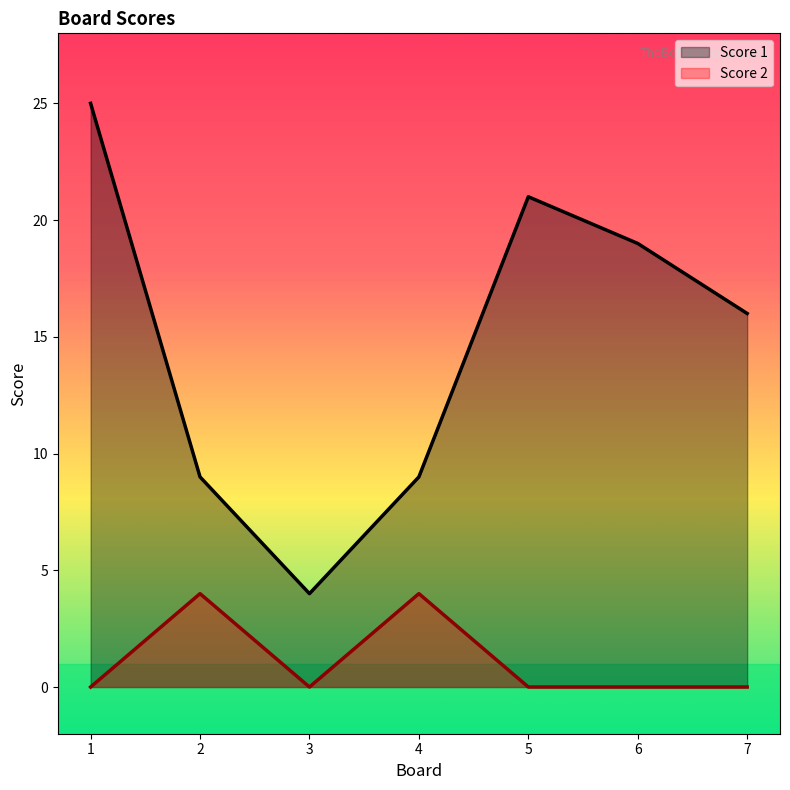

Reading left to right, what are all the values shown in this chart?

Score 1: 1=25	2=9	3=4	4=9	5=21	6=19	7=16
Score 2: 1=0	2=4	3=0	4=4	5=0	6=0	7=0